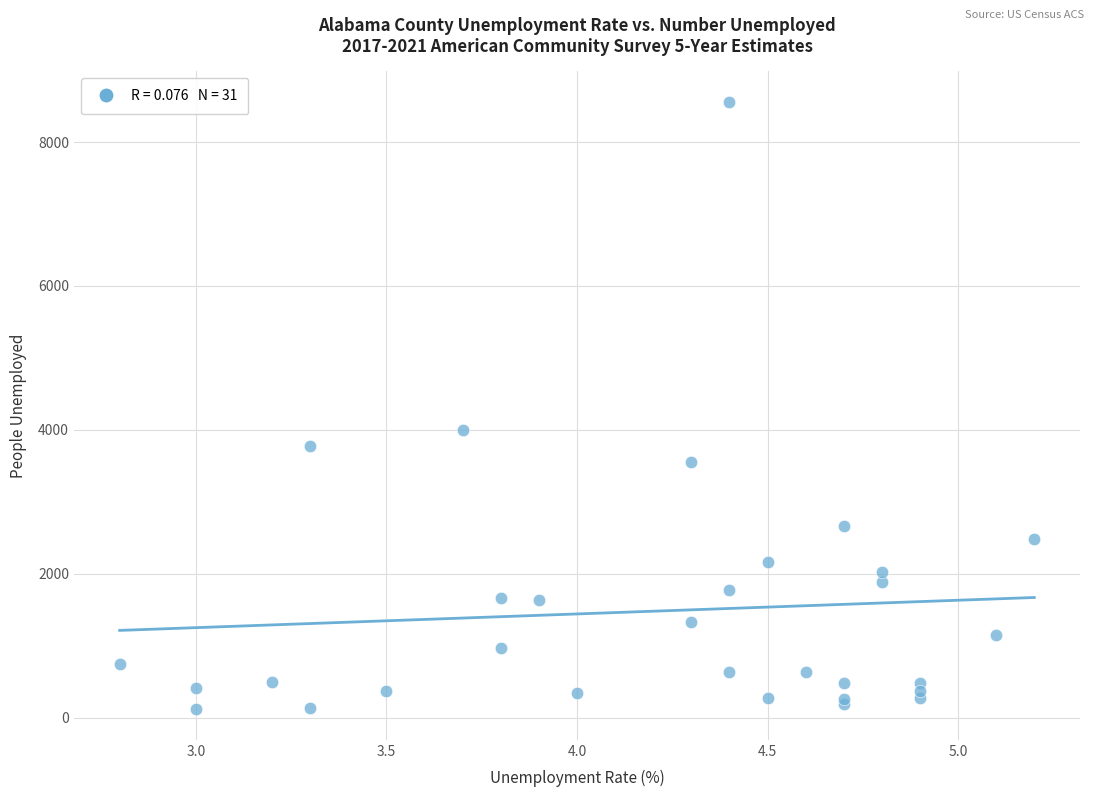

What Y value in the scatter plot is closest to 4339?

3994